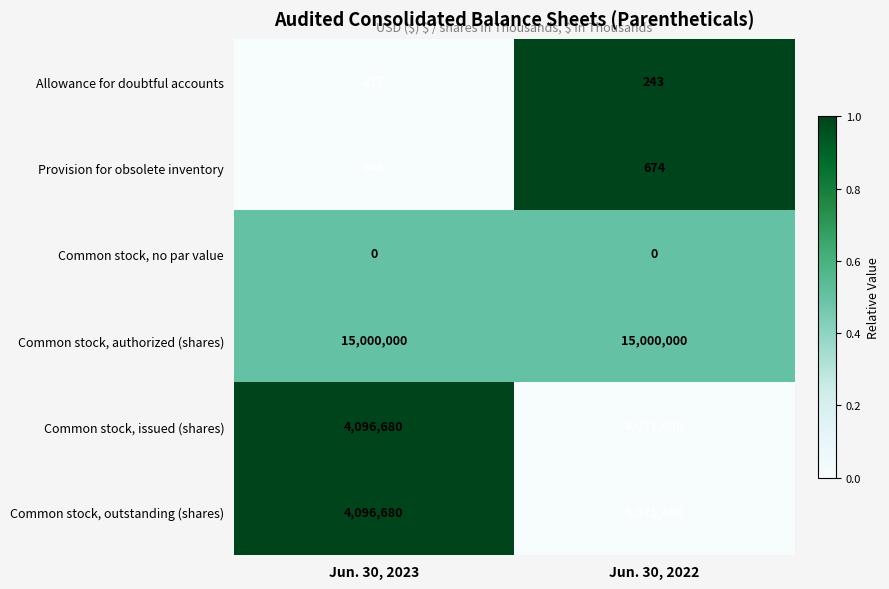

What is the spread (max minus min) of values at Jun. 30, 2023?

15000000